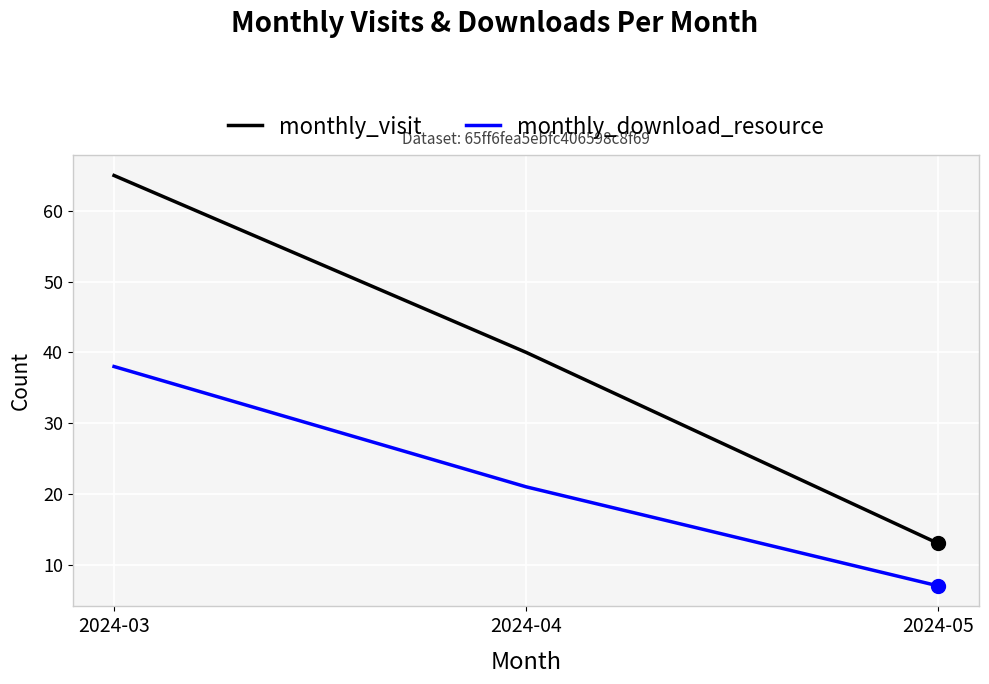

What is the spread (max minus min) of values at 2024-04?

19